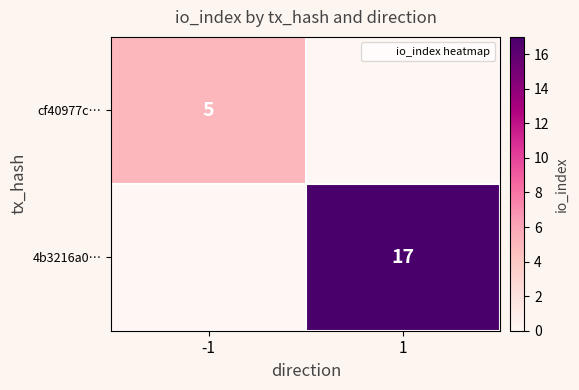

What is the spread (max minus min) of values at 1?

17